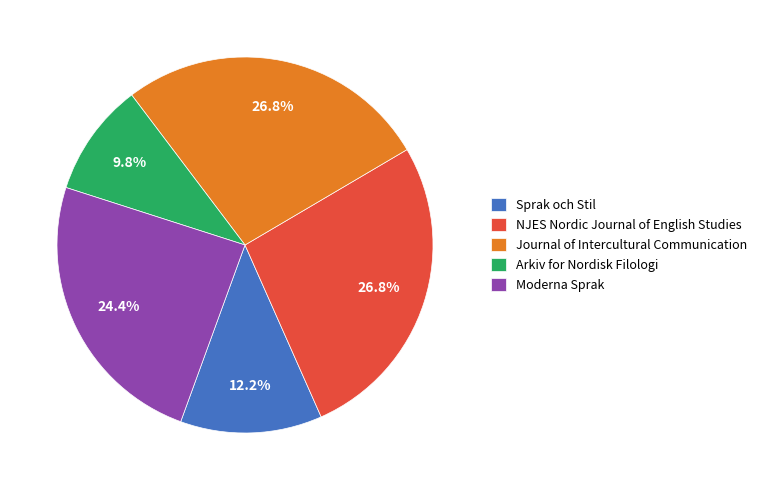

What is the ratio of the value at Moderna Sprak to the value at Sprak och Stil?

2.0